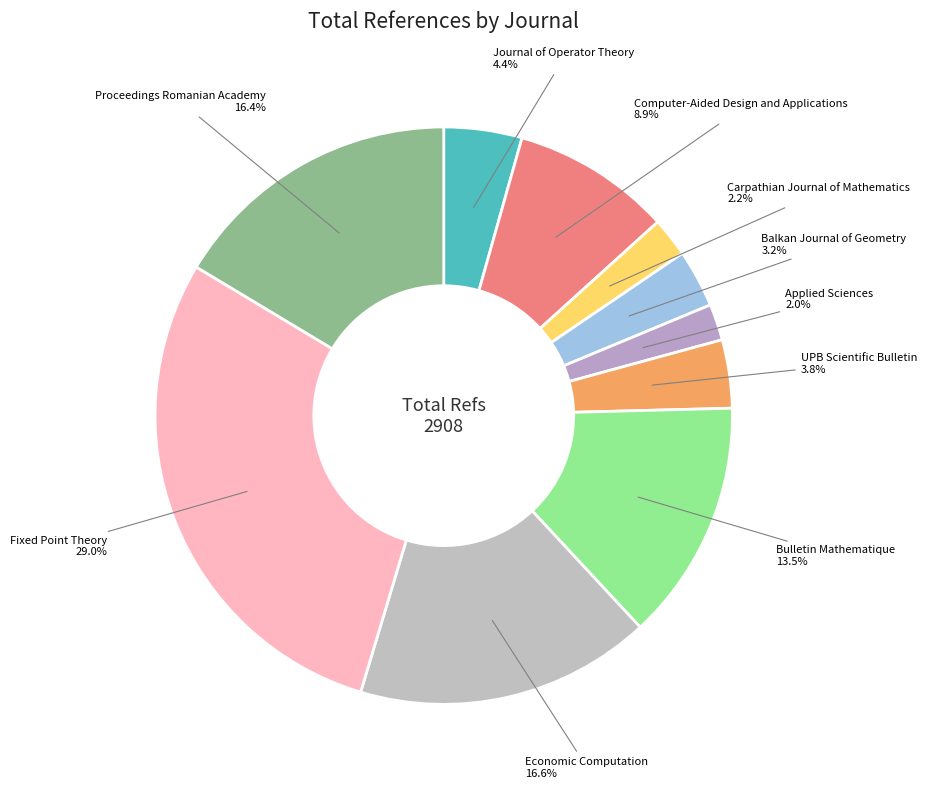

Is there a majority slice in this chart?

No